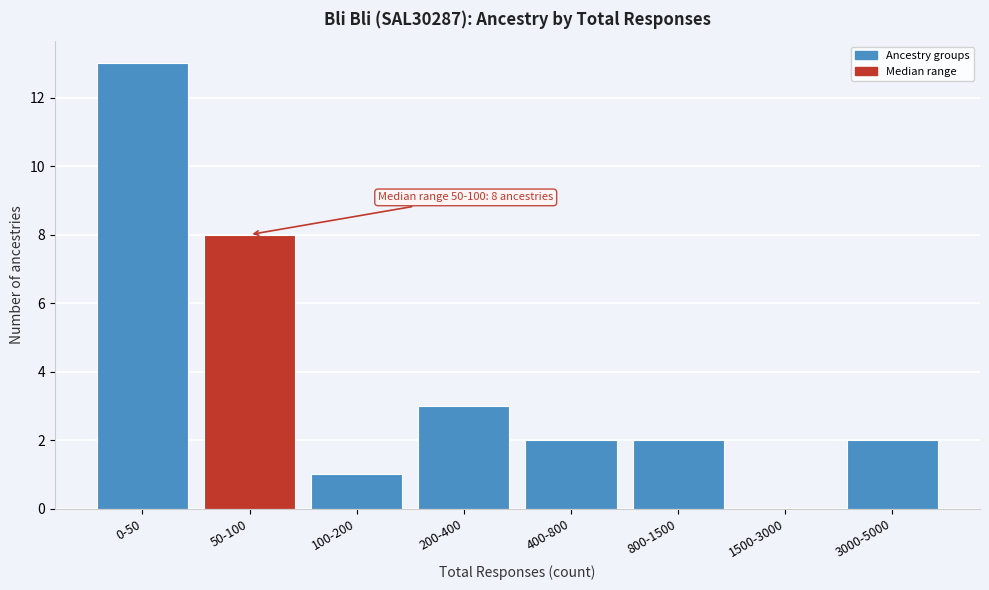

Reading left to right, transcribe all the data shown in this chart.

0-50=13	50-100=8	100-200=1	200-400=3	400-800=2	800-1500=2	1500-3000=0	3000-5000=2